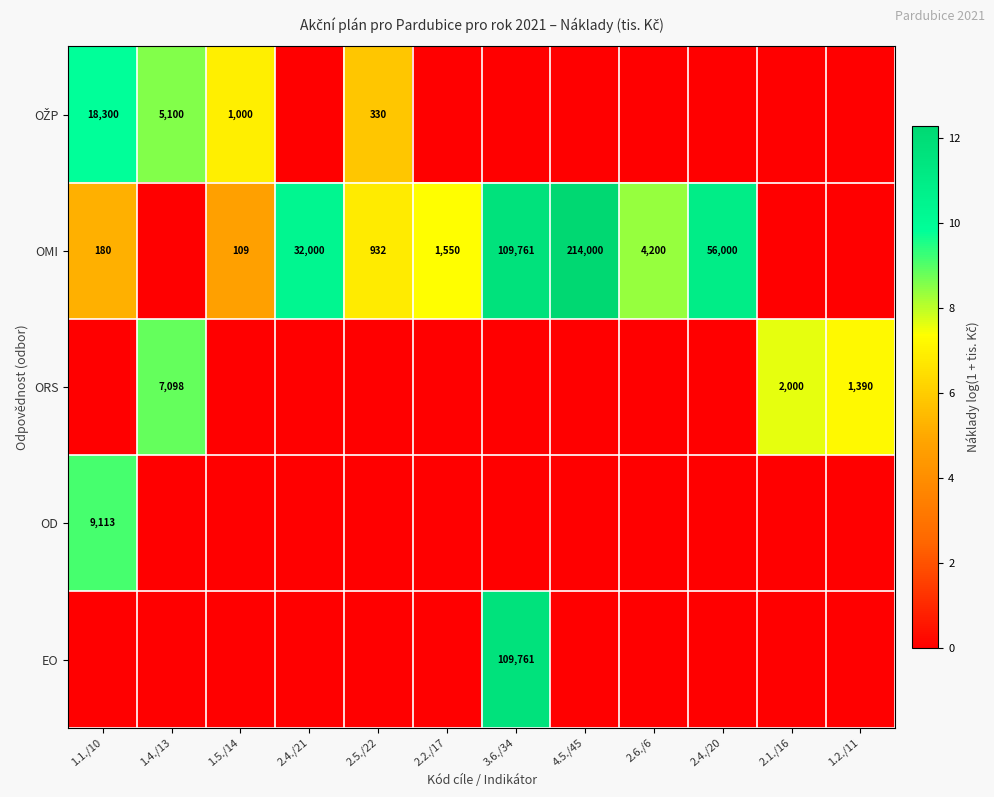

The value of ORS at 1.4./13 is 7098. True or false?

True